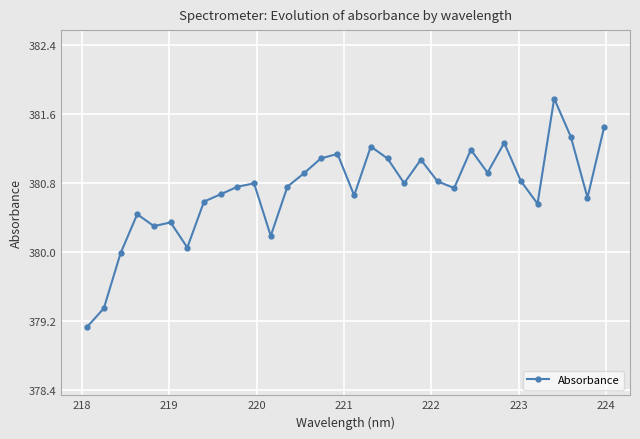

What is the value of the 16th point from the left?

381.1